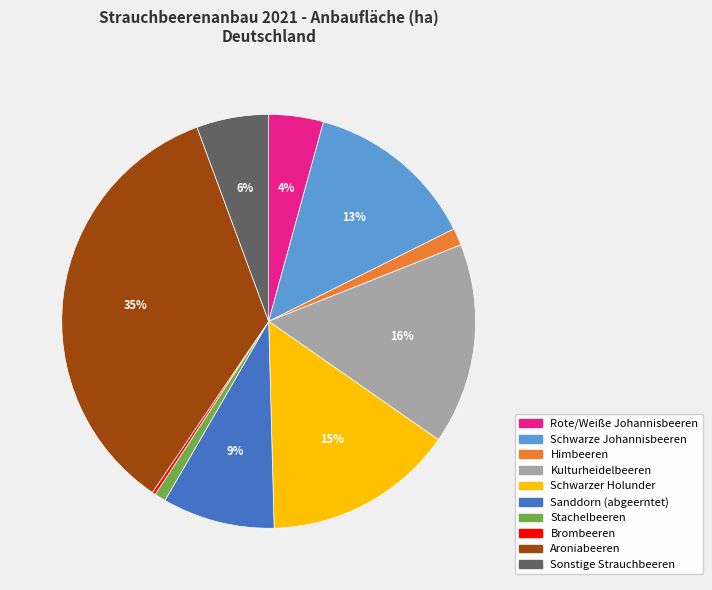

To the nearest percent, what portion does Sanddorn (abgeerntet) represent?

9%